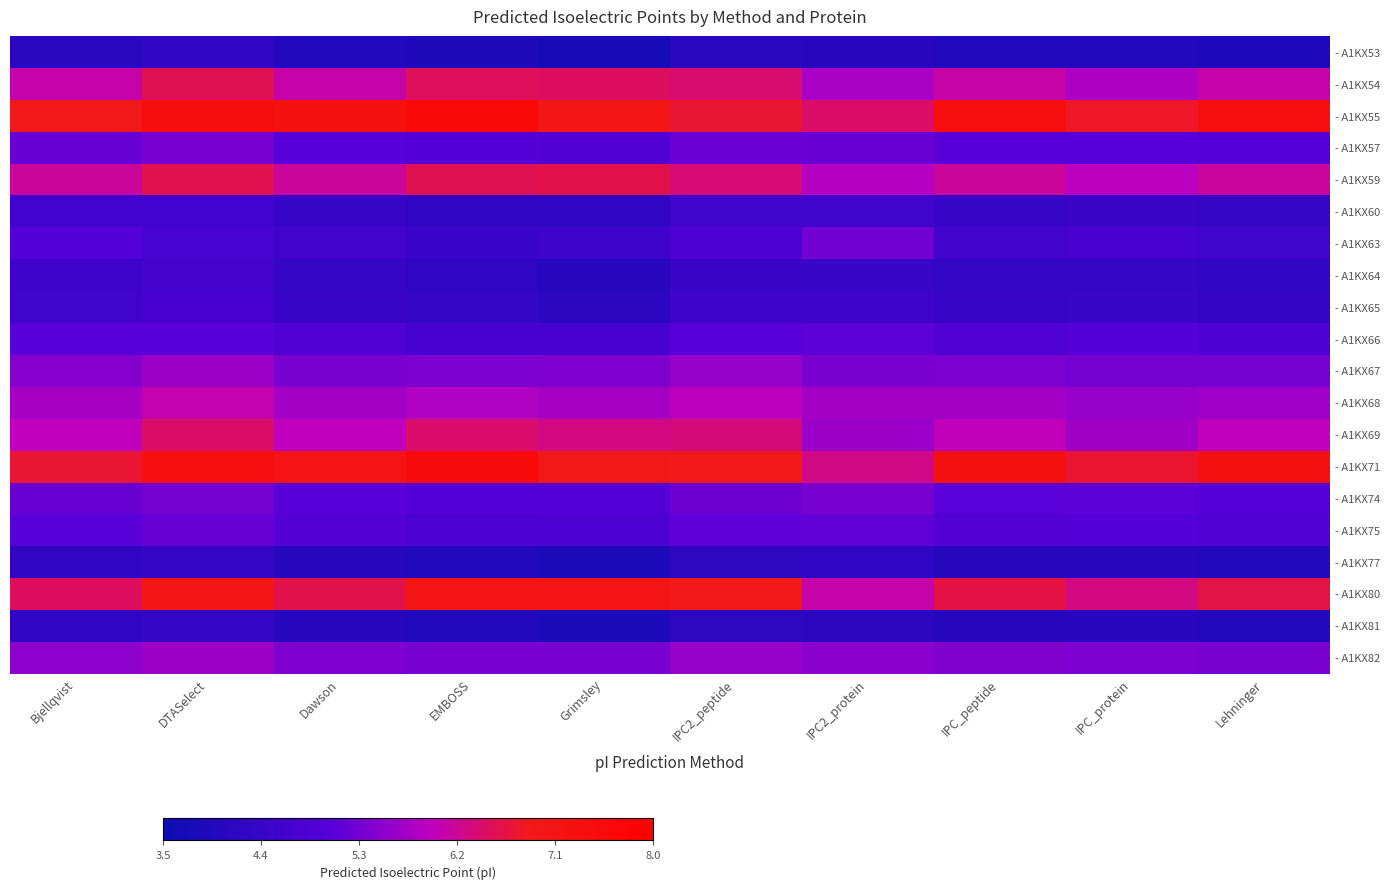

Rank the series at DTASelect from highest to lowest value.

- A1KX55, - A1KX71, - A1KX80, - A1KX59, - A1KX54, - A1KX69, - A1KX68, - A1KX82, - A1KX67, - A1KX57, - A1KX74, - A1KX75, - A1KX66, - A1KX65, - A1KX63, - A1KX64, - A1KX60, - A1KX77, - A1KX81, - A1KX53